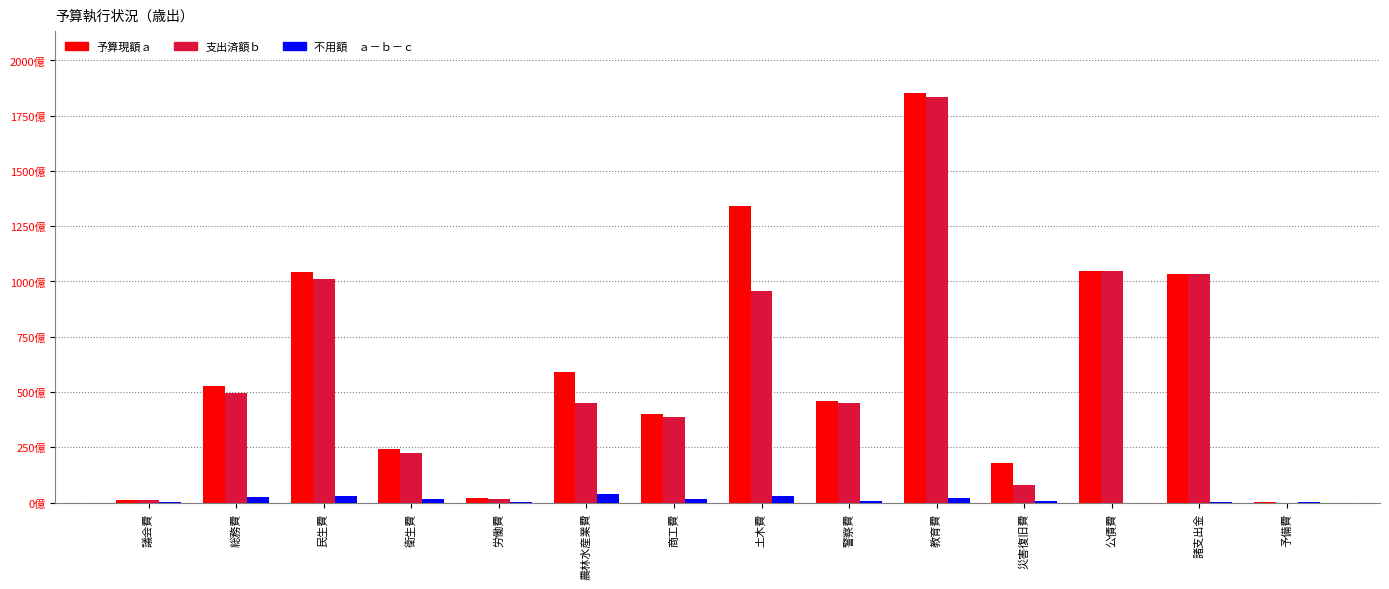

What position from the left is 警察費?

9